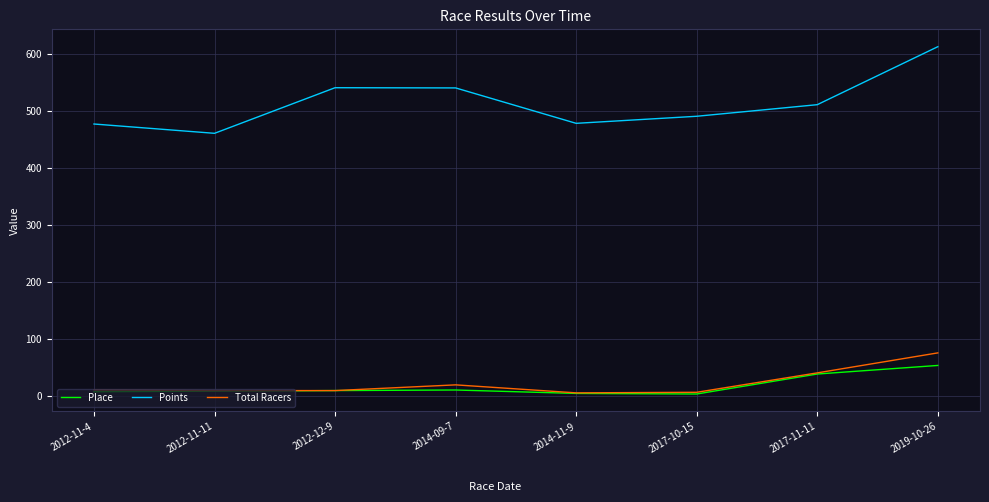

What is the sum of the Total Racers values at 2017-11-11 and 2014-11-9?

47.0